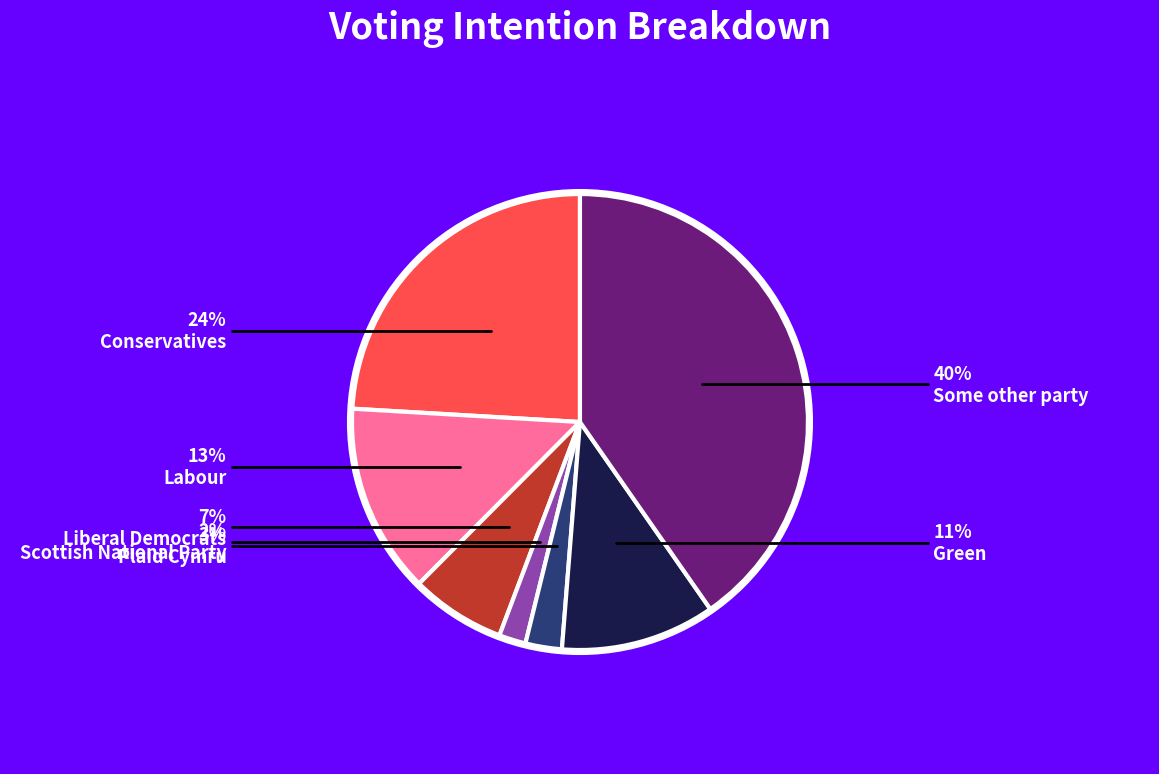

Is the sum of Conservatives and Liberal Democrats greater than half?

No